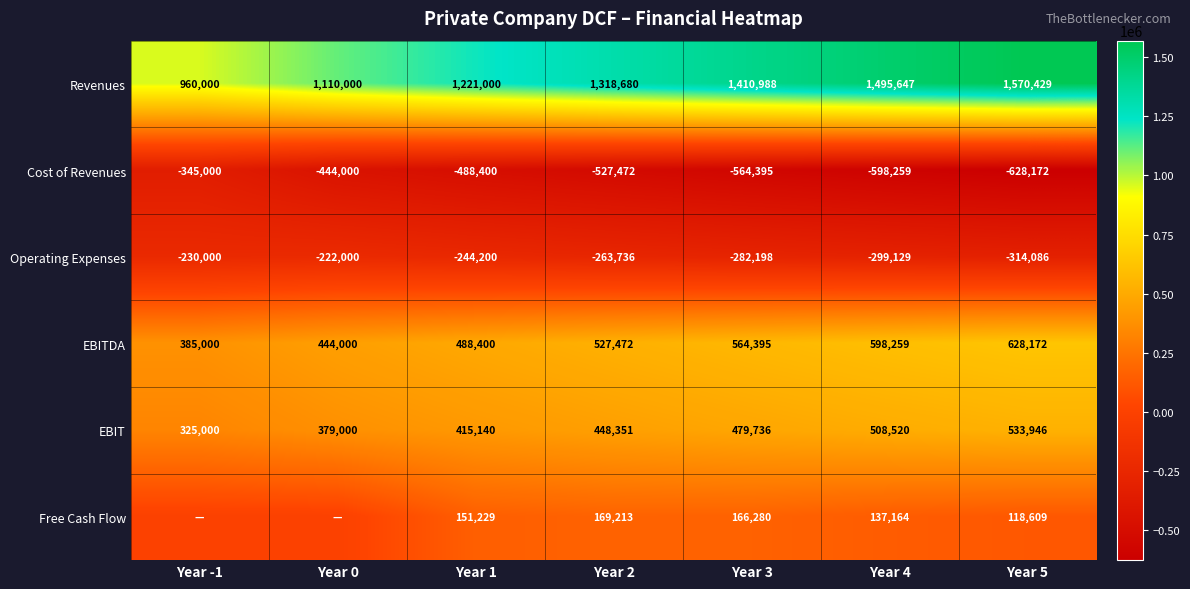

What is the sum of all EBITDA values?

3635698